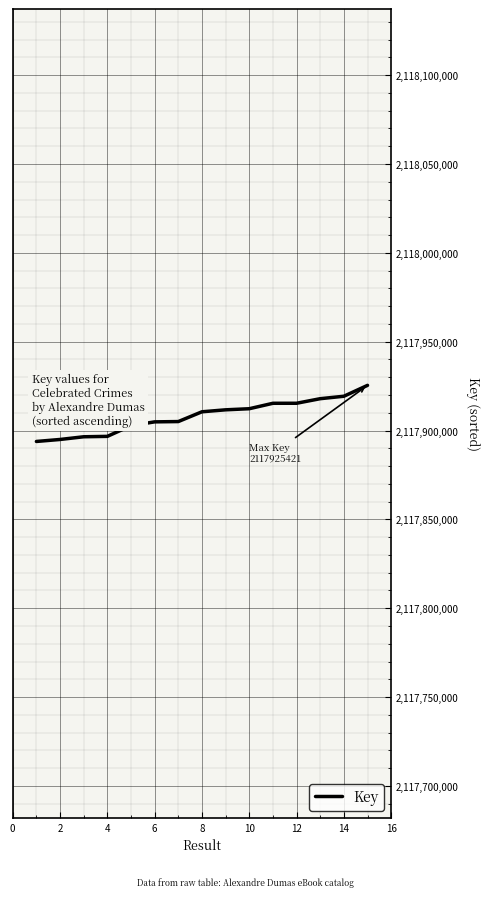

What is the difference between the maximum and minimum values?

31578